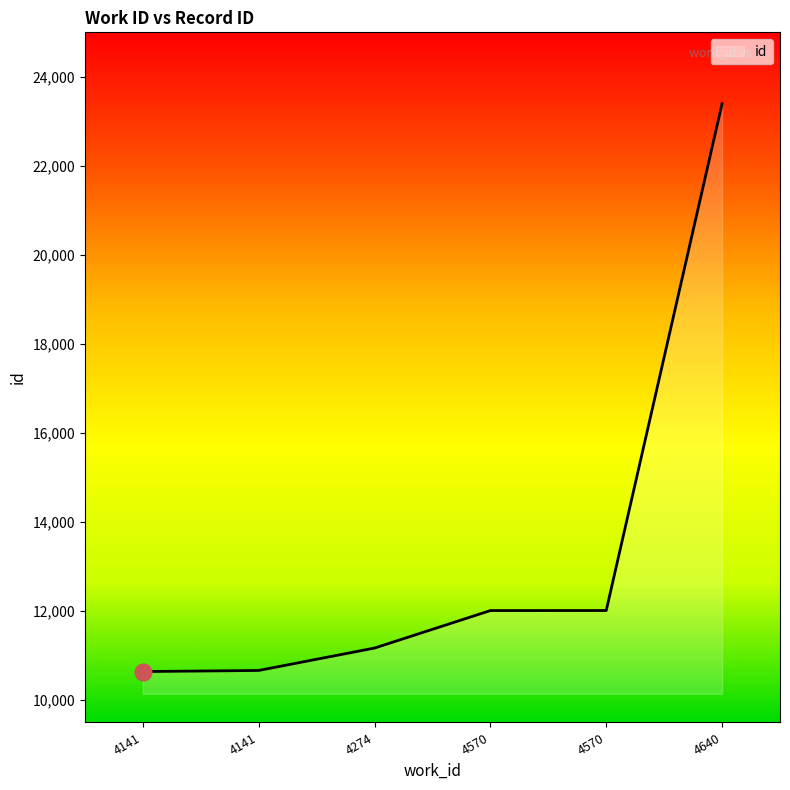

True or false: there are more than 1 points higher than both neighbors.

False